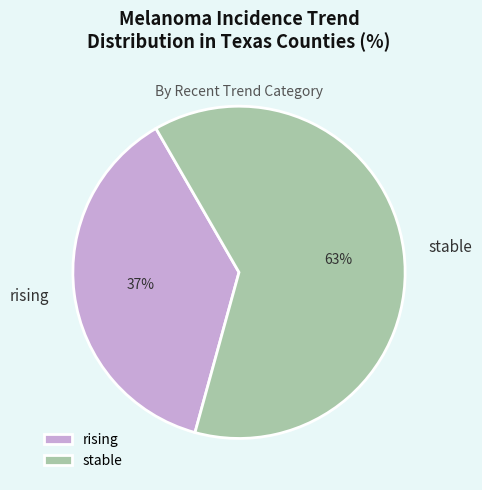

How many segments does this pie chart have?

2